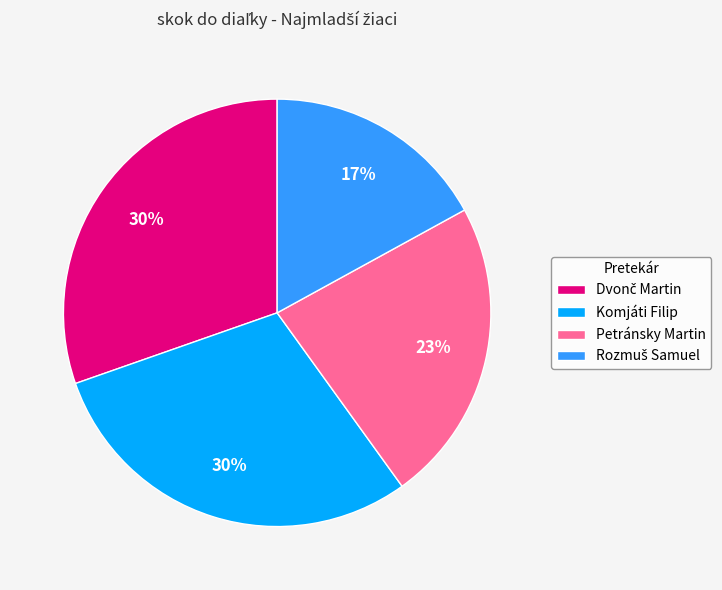

To the nearest percent, what portion does Komjáti Filip represent?

30%